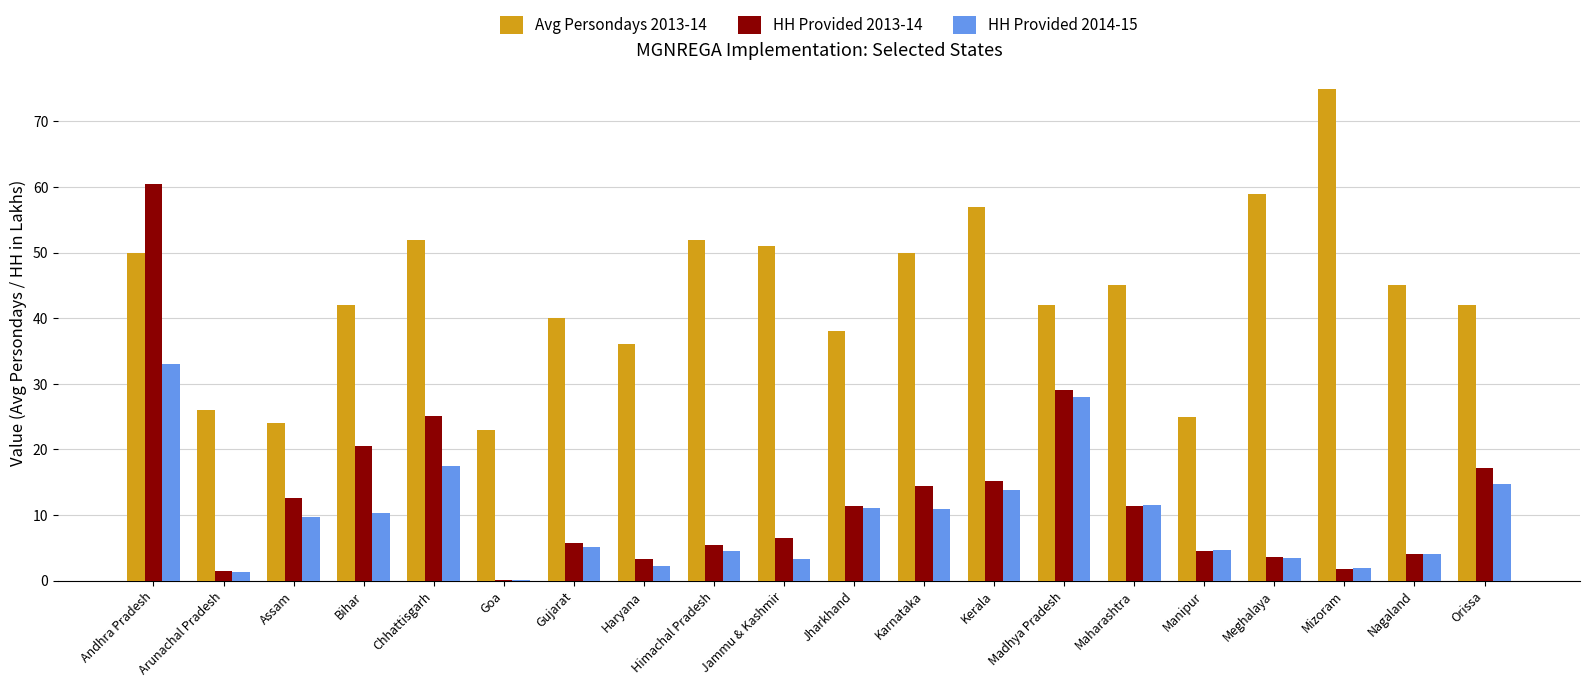

What is the sum of all HH Provided 2014-15 values?

191.3